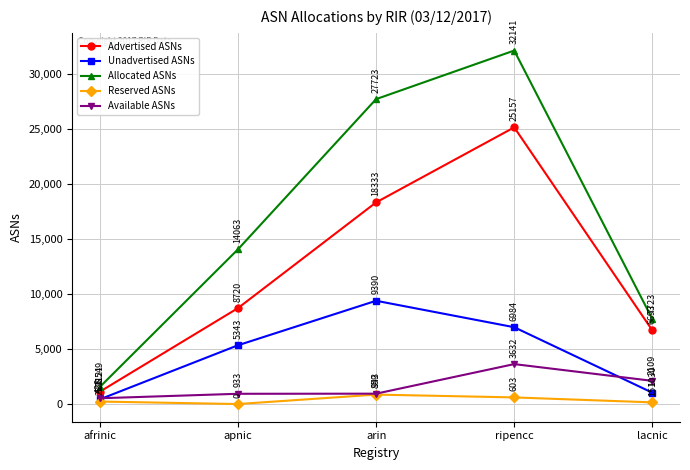

Which series changed the most between ripencc and lacnic?

Allocated ASNs